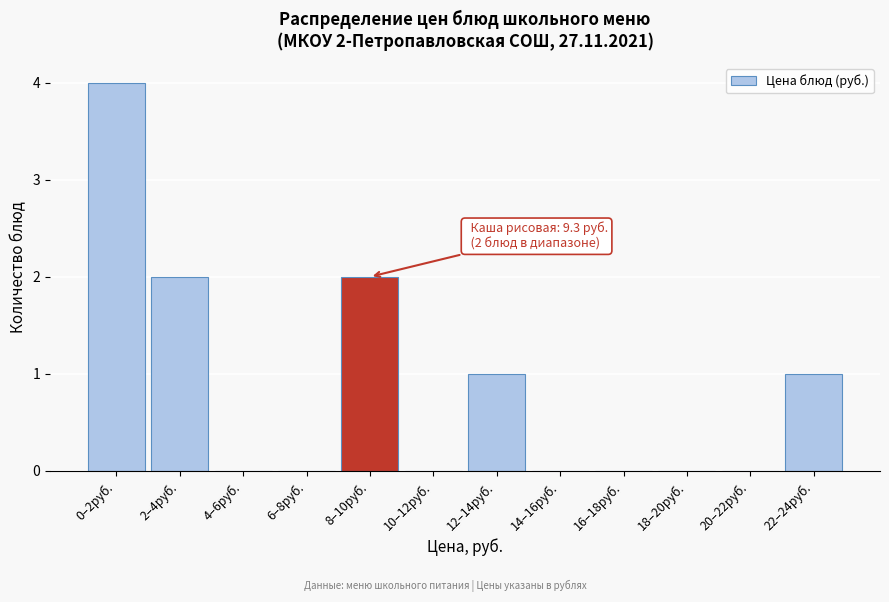

Reading right to left, transcribe all the data shown in this chart.

22–24руб.=1	20–22руб.=0	18–20руб.=0	16–18руб.=0	14–16руб.=0	12–14руб.=1	10–12руб.=0	8–10руб.=2	6–8руб.=0	4–6руб.=0	2–4руб.=2	0–2руб.=4